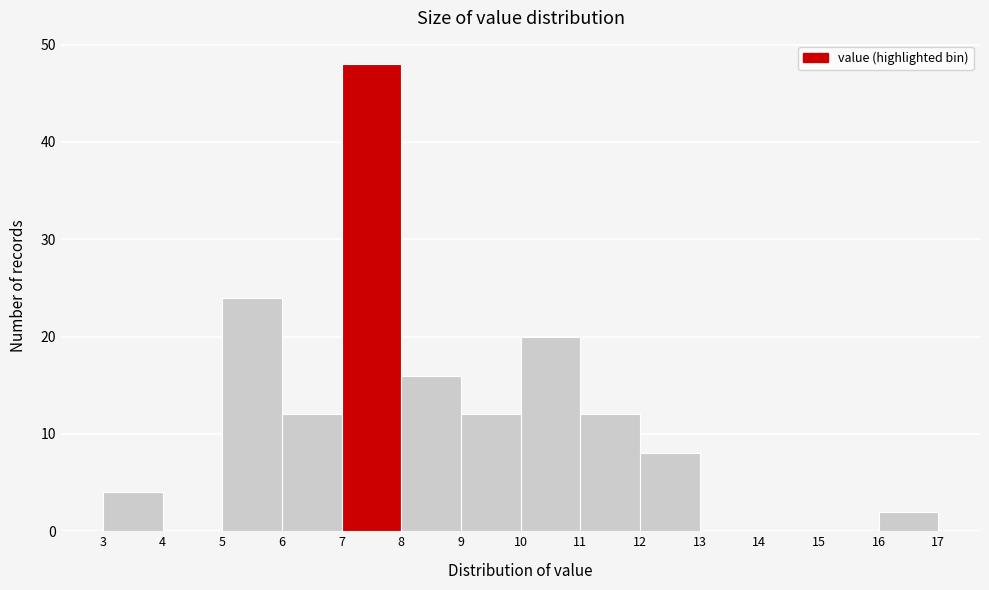

How tall is the bar that spans 9 to 10 on the x-axis? The values are not printed on the chart, so give them approximately, as read against the axis.

12